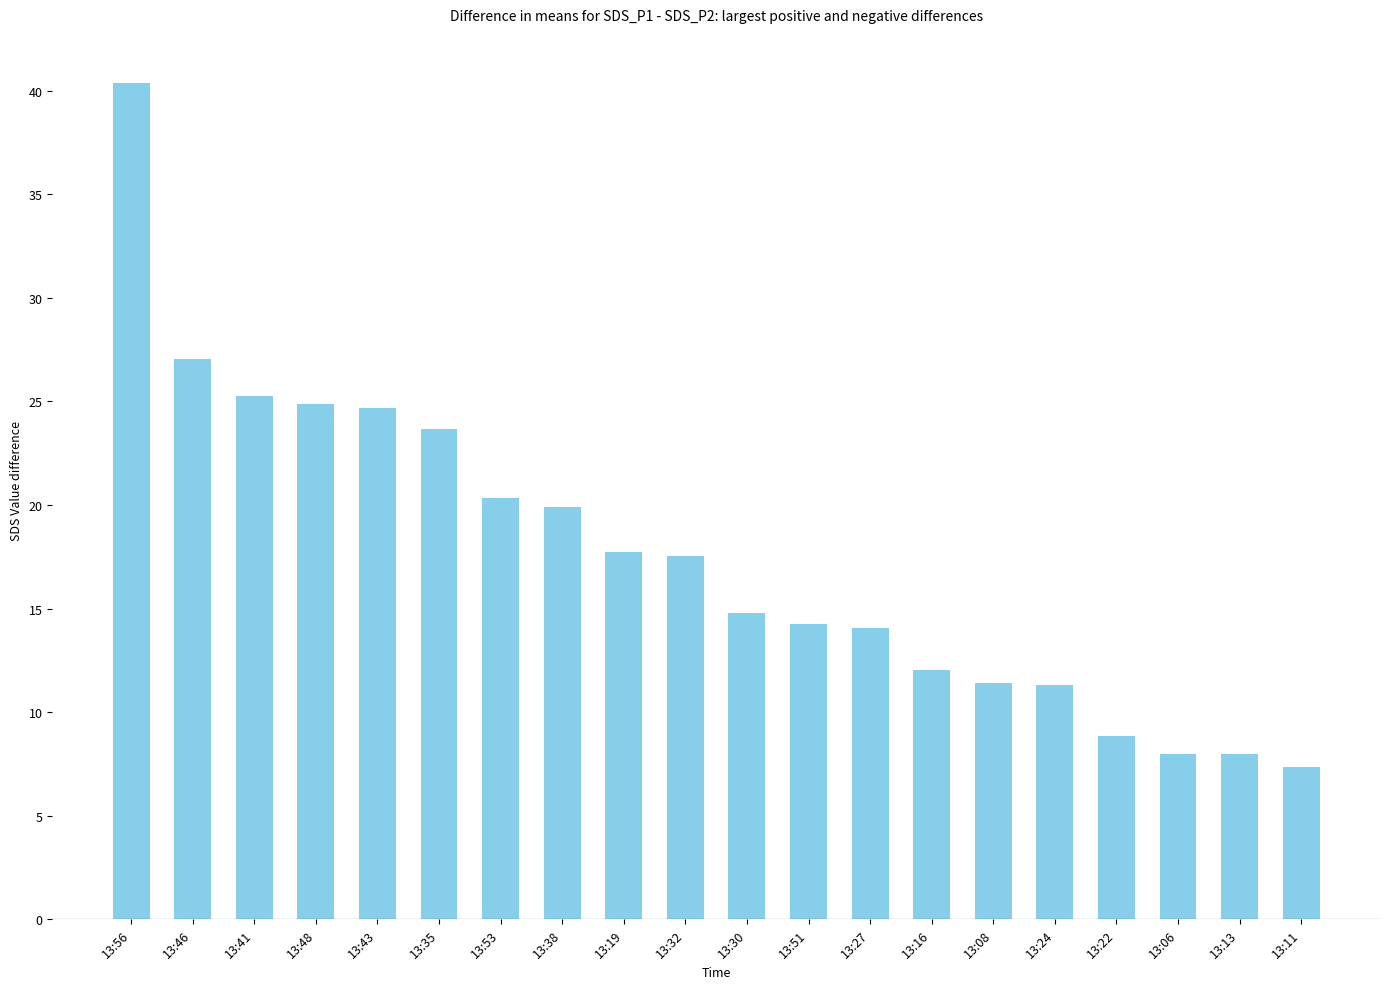

Does the chart contain any negative values?

No